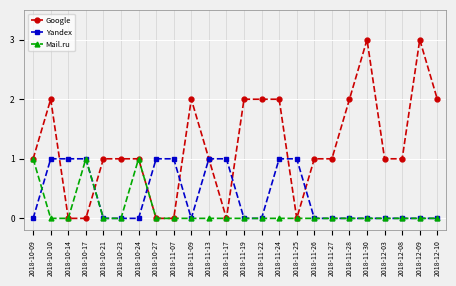

What position from the left is 2018-11-19?

13